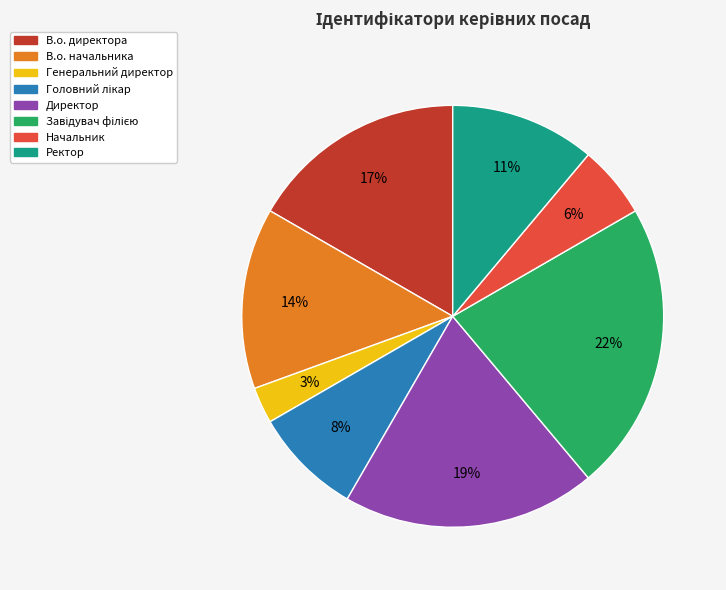

The Начальник slice represents 1% of the pie. True or false?

False